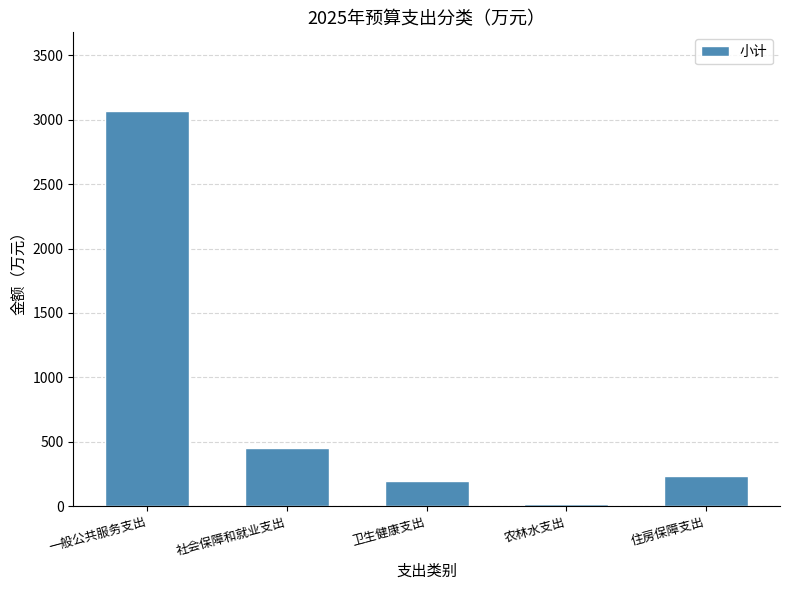

The value at 一般公共服务支出 is 3065.7. True or false?

True